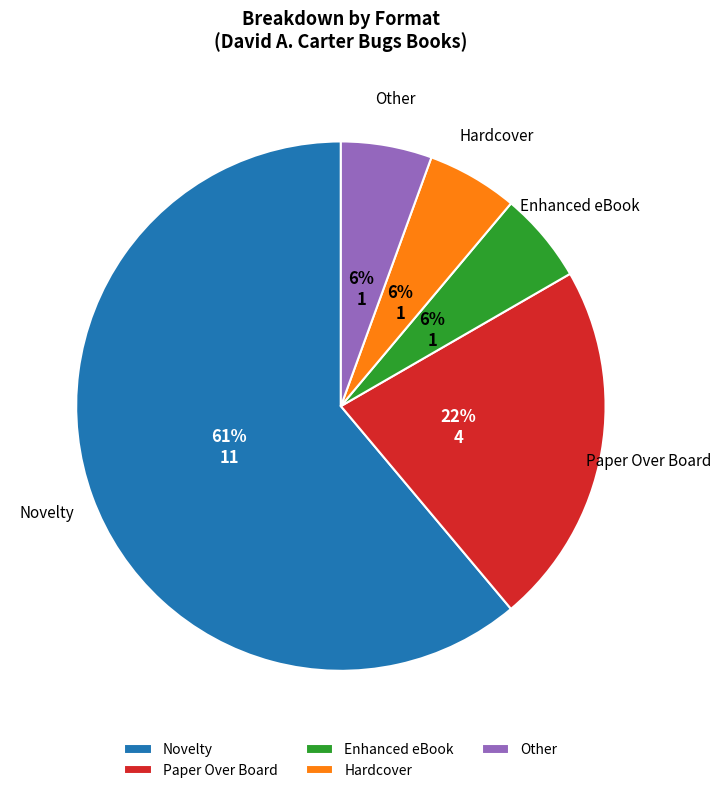

What percentage is the Paper Over Board slice, to the nearest percent?

22%